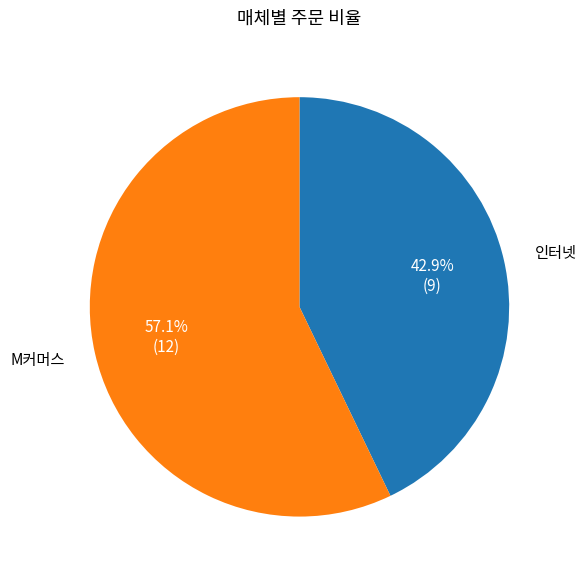

Which category has the smallest portion of the pie?

인터넷